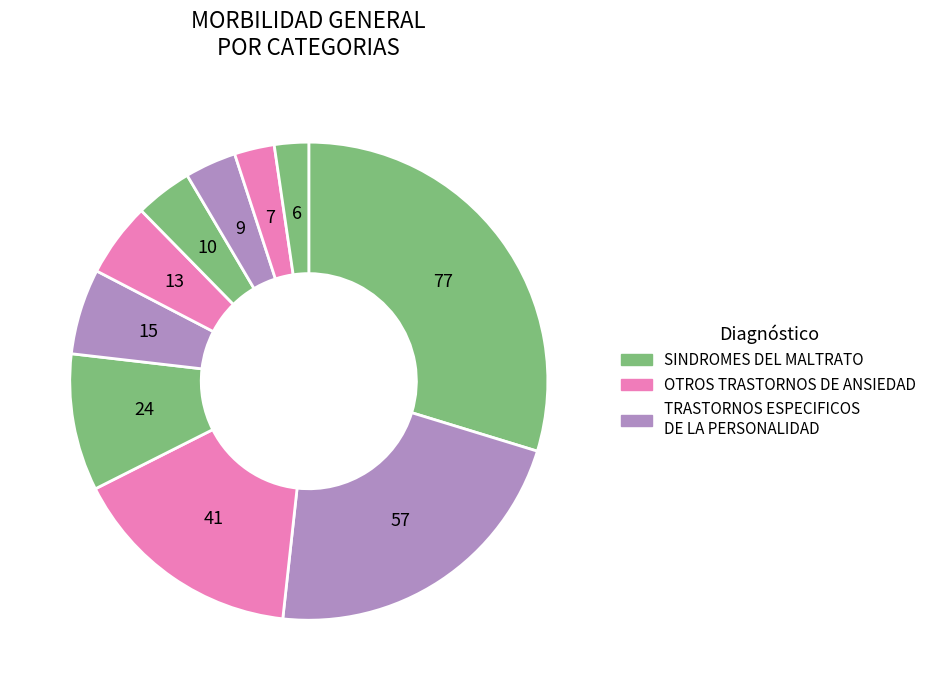

How many slices are in this pie chart?

10